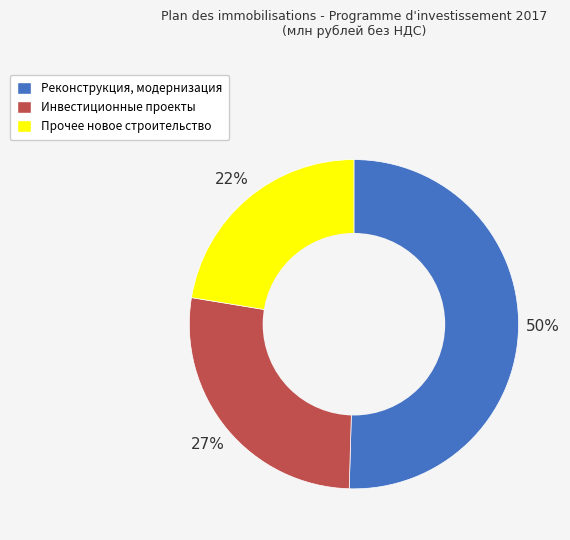

Is it true that Инвестиционные проекты is 27% of the pie?

True